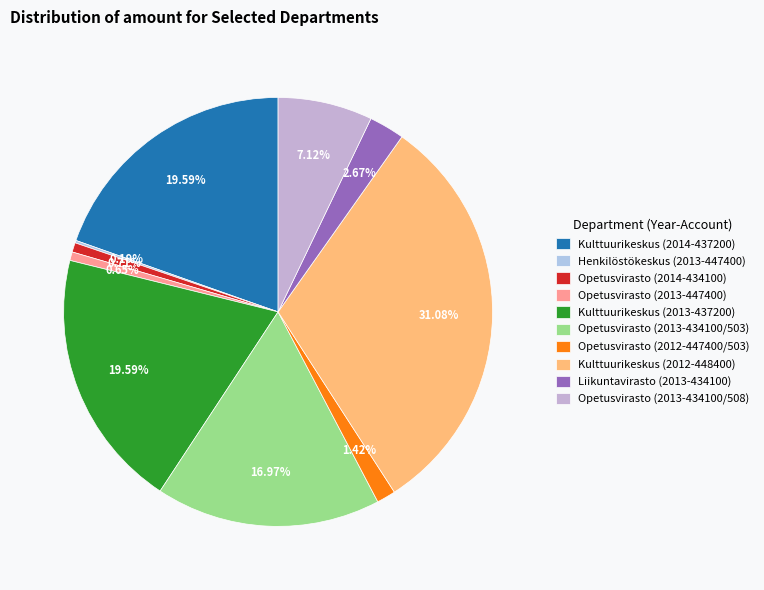

Is there a majority slice in this chart?

No